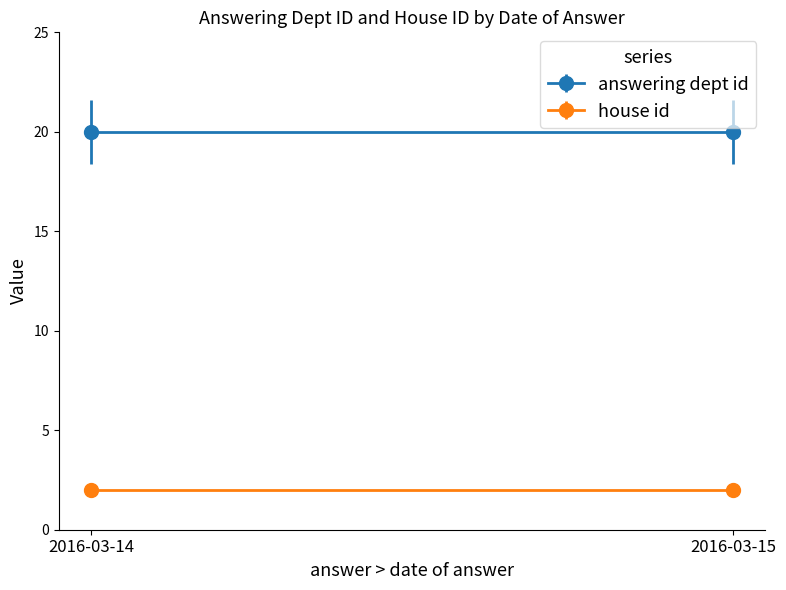

Between 2016-03-14 and 2016-03-15, which series saw the biggest shift?

answering dept id